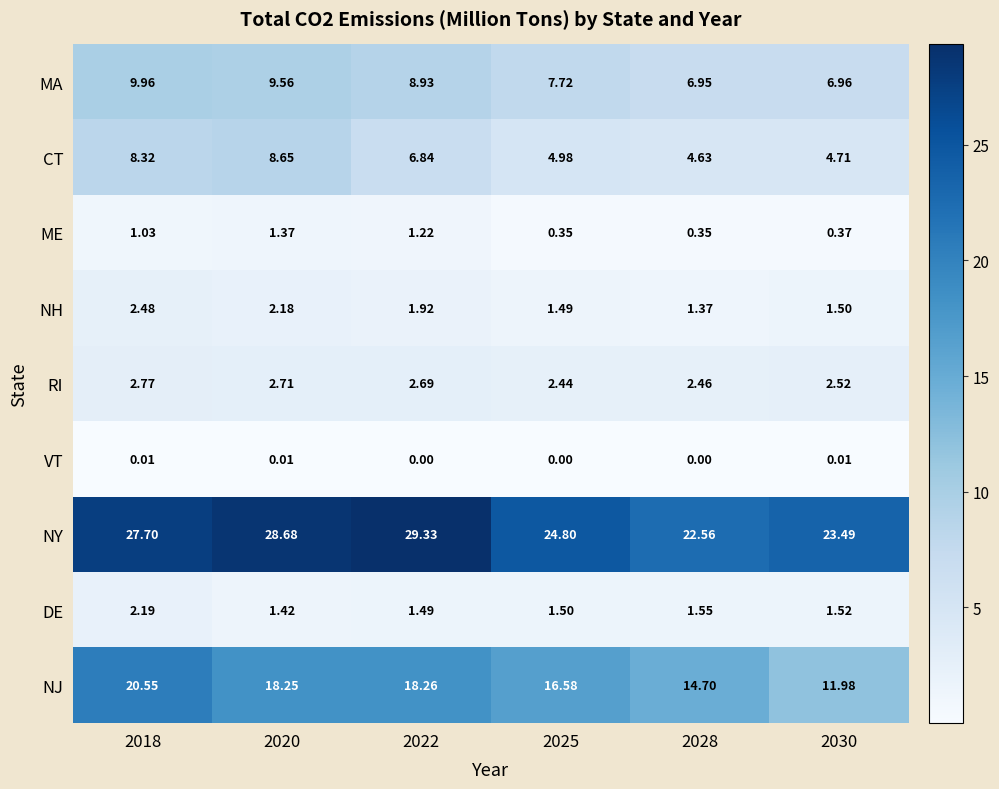

Between 2025 and 2028, which series saw the biggest shift?

NY